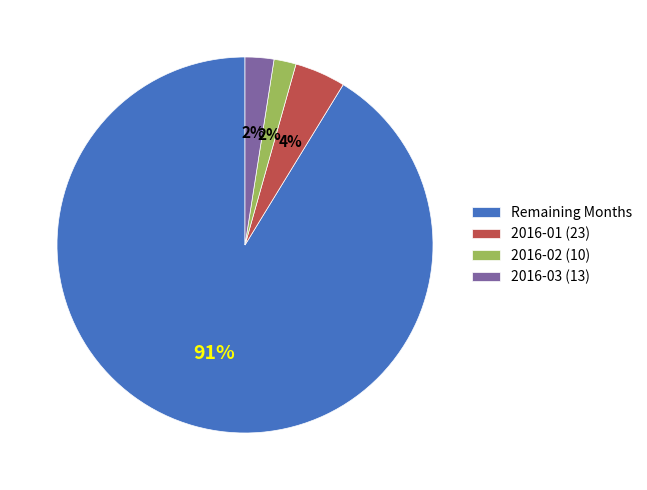

How many slices are in this pie chart?

4